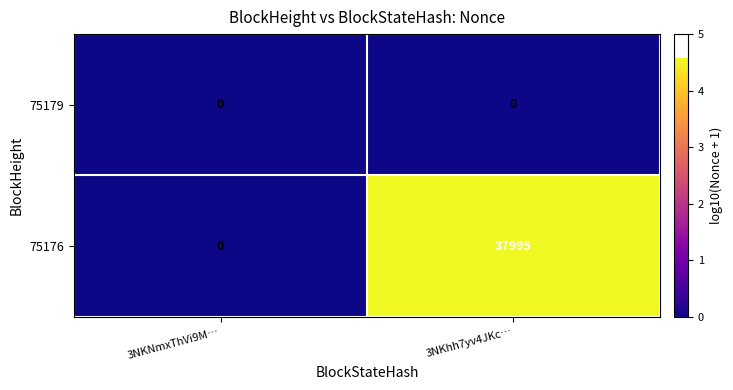

Which series has the widest spread of values?

75176